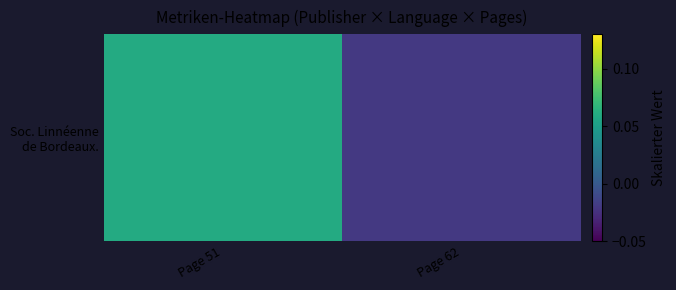

What value does the data have at Page 51?

0.1